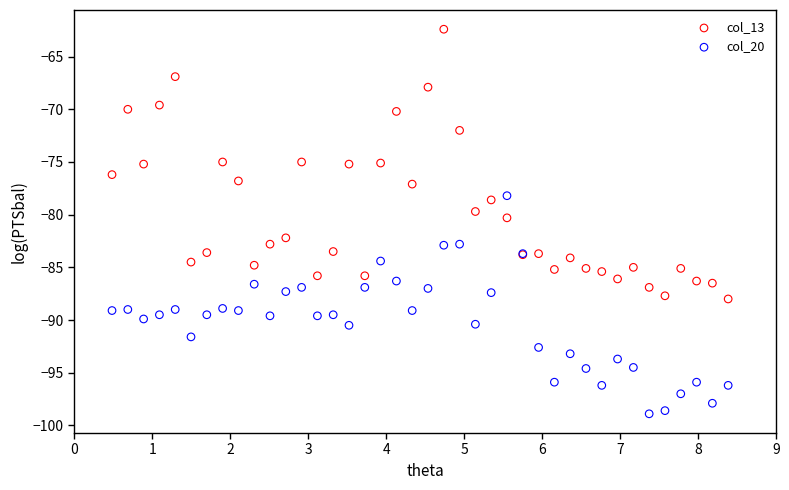

Which series has the largest Y range (max minus min)?

col_13